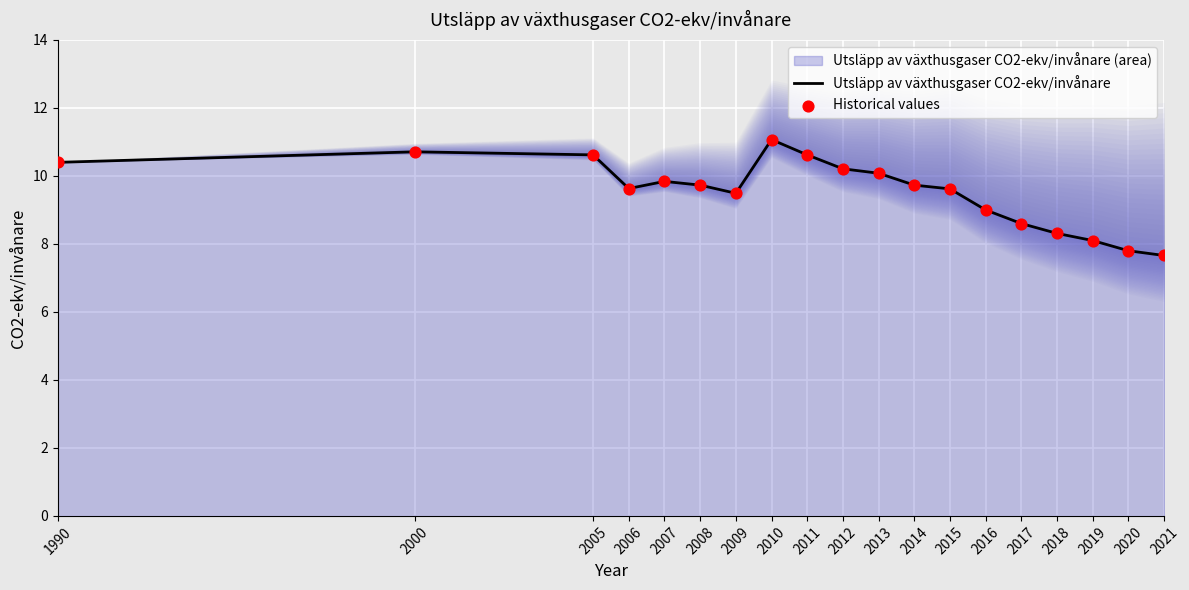

At how many categories does at least one series exceed 8?

17